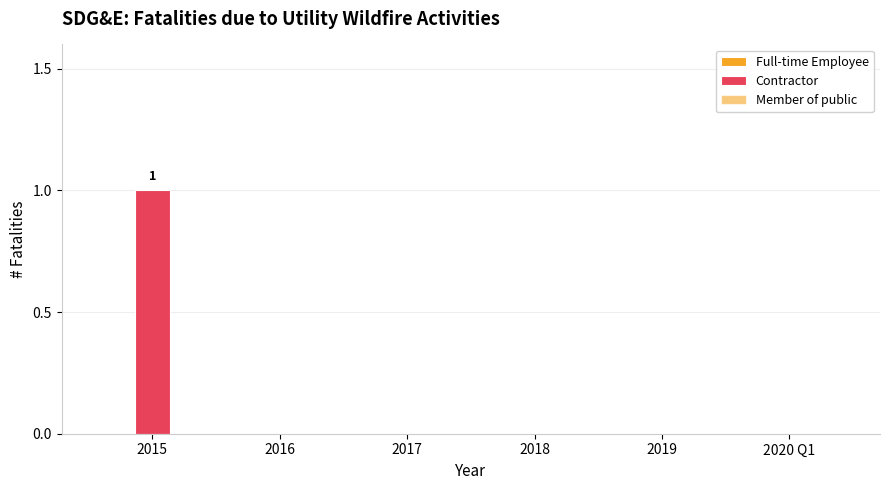

Are the bars horizontal?

No